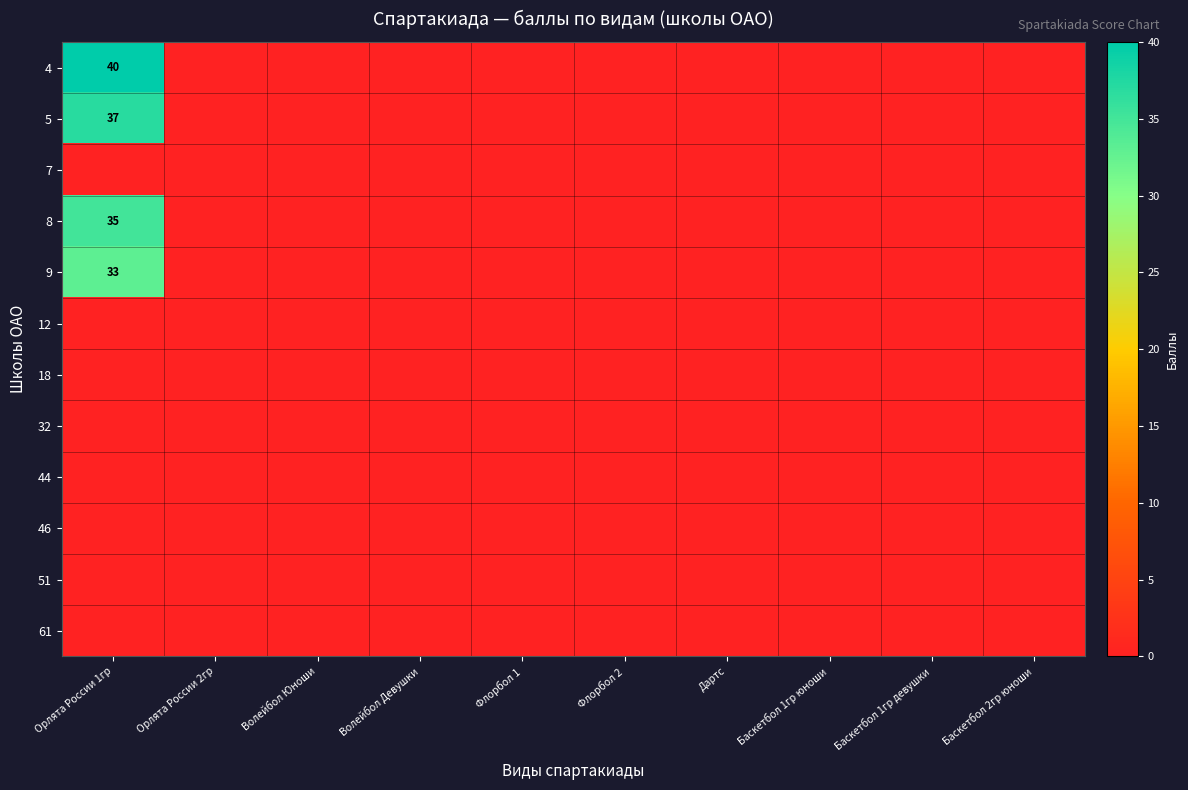

At how many categories does at least one series exceed 6?

1